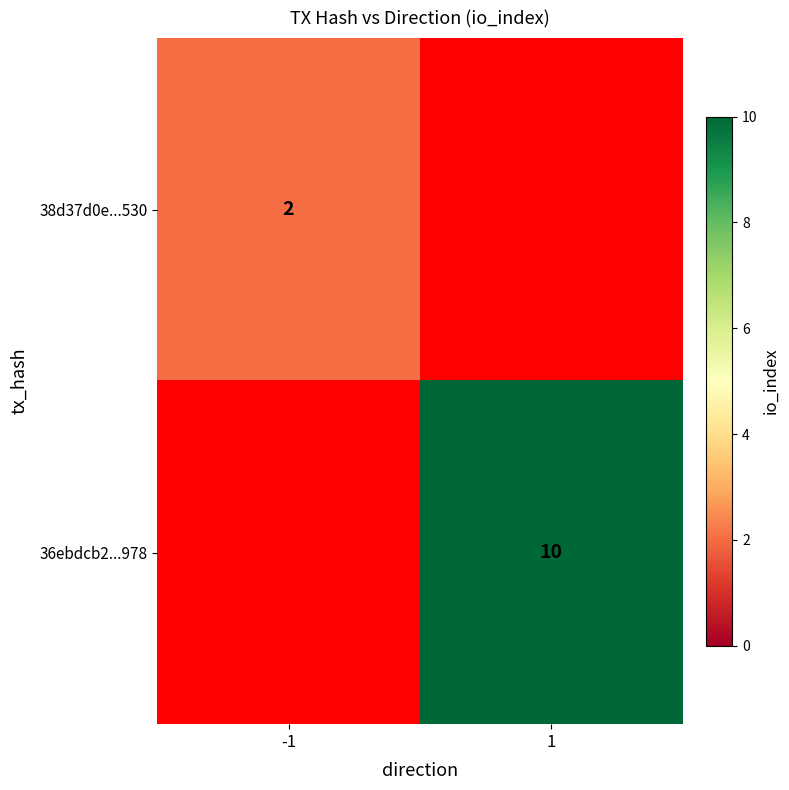

The value of 36ebdcb2...978 at 1 is 6. True or false?

False